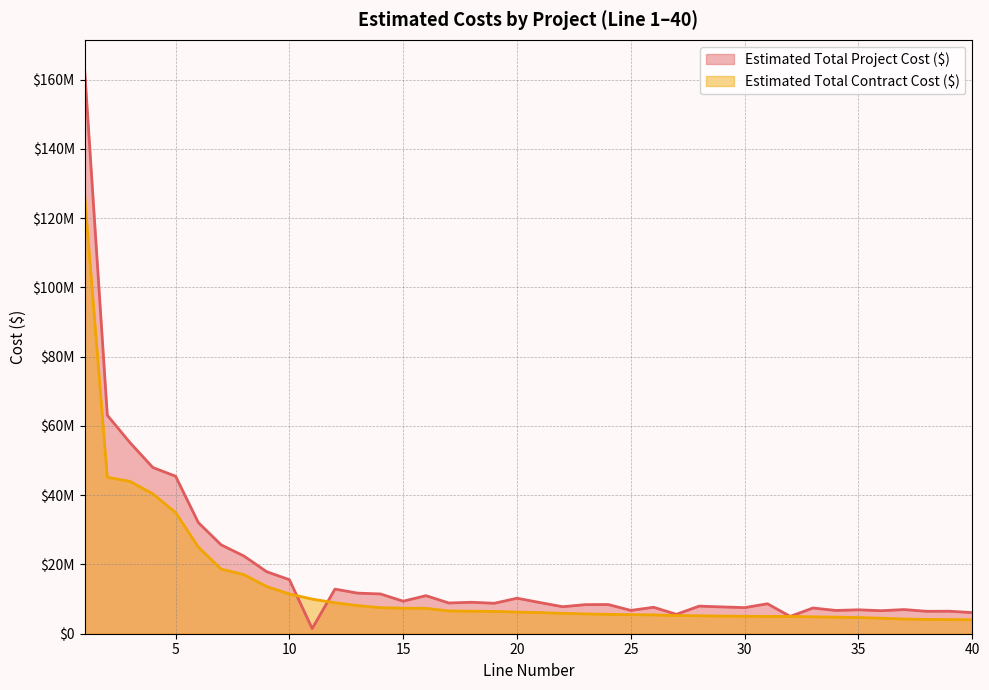

Rank the series by their average value, from highest to lowest.

Estimated Total Project Cost ($), Estimated Total Contract Cost ($)